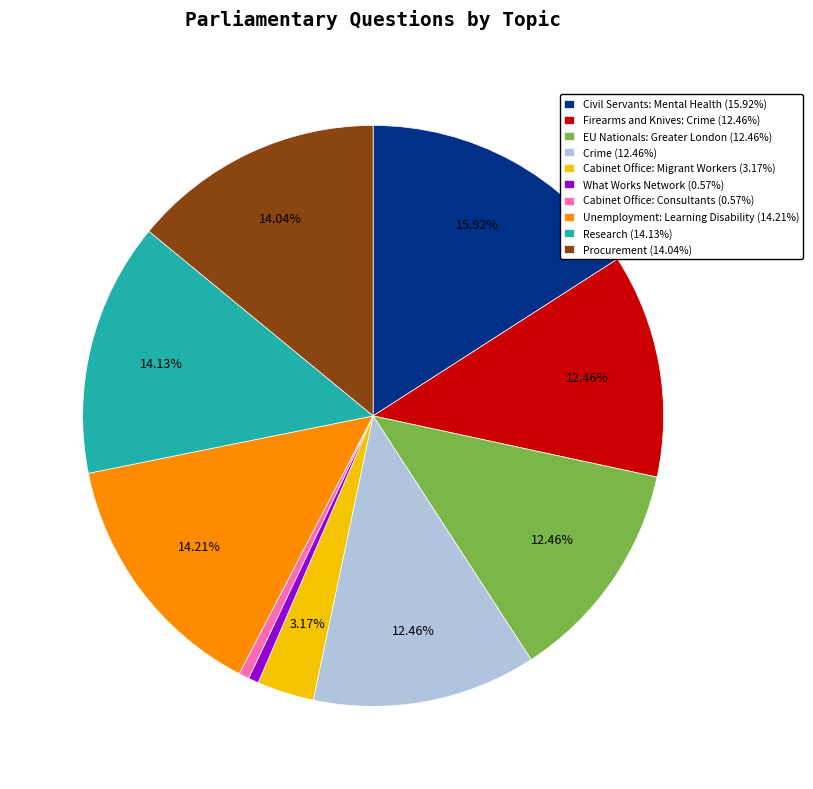

To the nearest percent, what portion does Cabinet Office: Migrant Workers represent?

3%